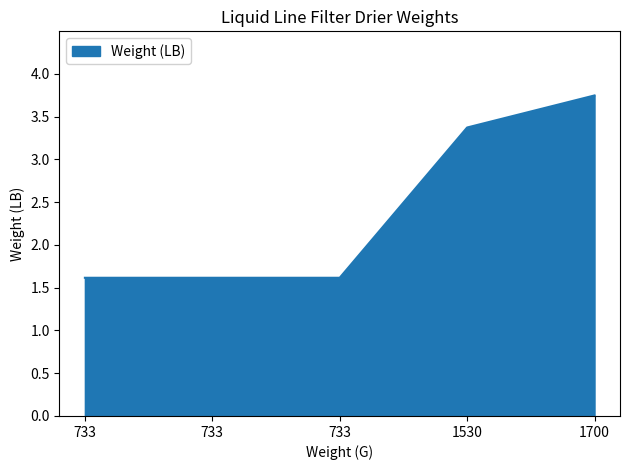

Reading left to right, list all the values displayed in this chart.

733=1.6	733=1.6	733=1.6	1530=3.4	1700=3.7